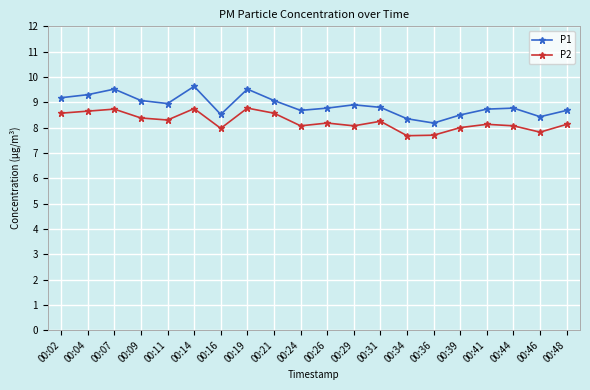

Is the value of P2 at 00:26 greater than the value of P1 at 00:34?

No